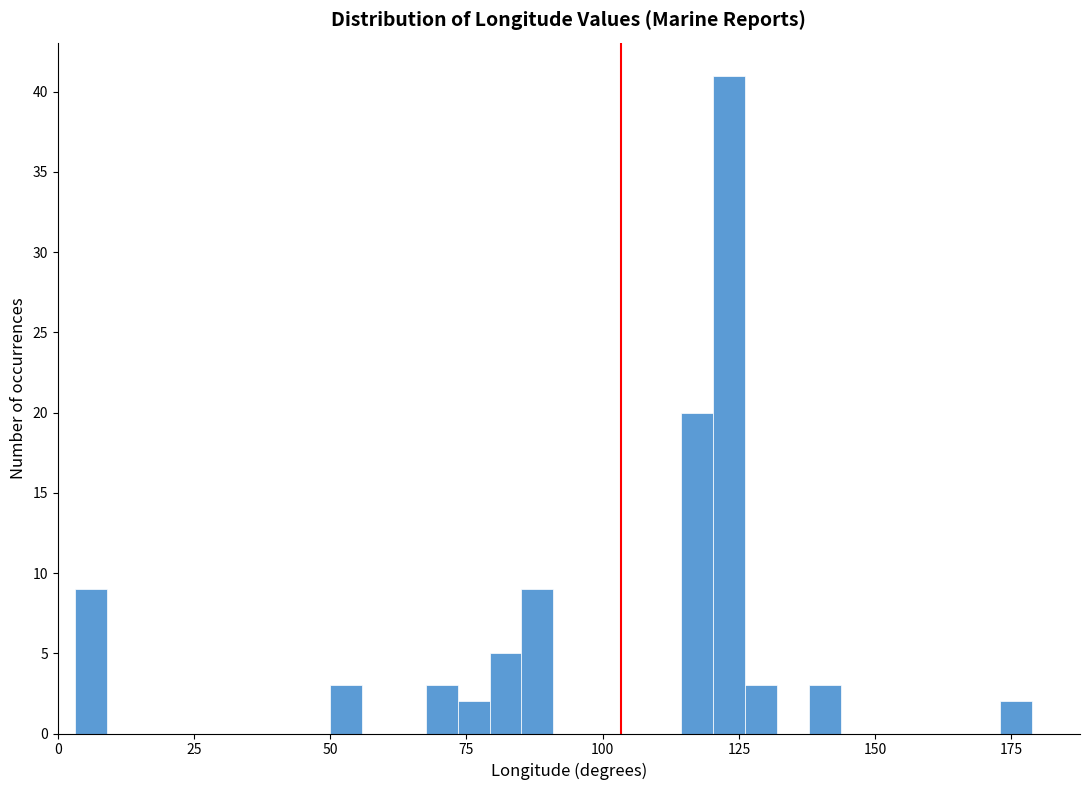

Around what value on the x-axis is the tallest bar? Give the approximate position of its centre, as read against the axis.

125